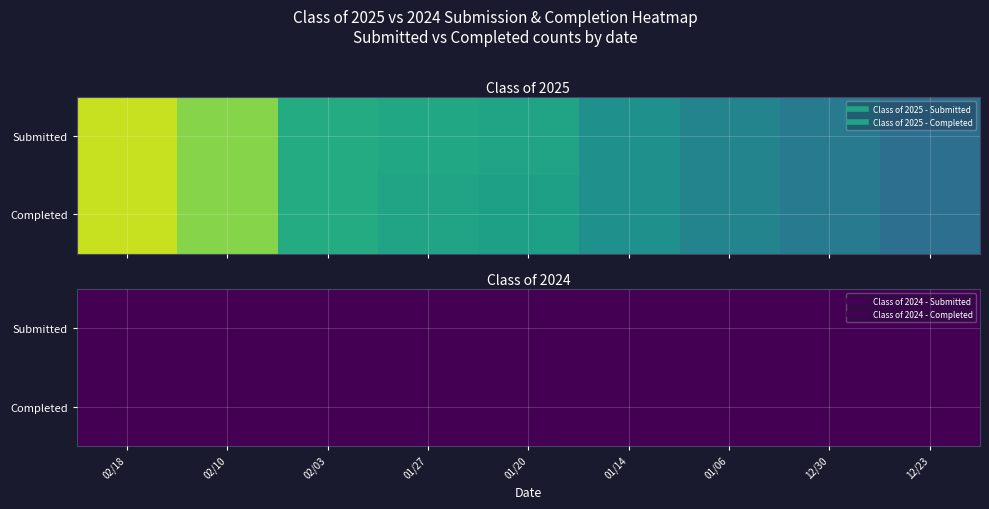

What is the sum of all Class of 2025 Completed values?

314